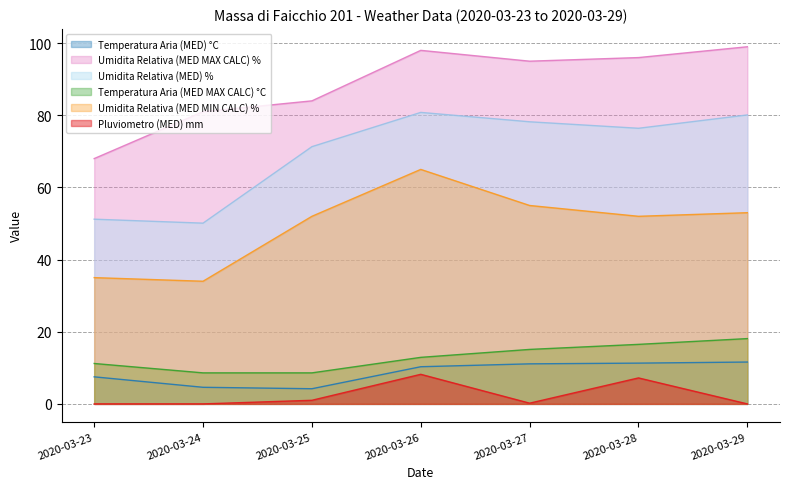

Reading right to left, list all the values displayed in this chart.

Temperatura Aria (MED) °C: 2020-03-29=11.6	2020-03-28=11.3	2020-03-27=11.1	2020-03-26=10.3	2020-03-25=4.2	2020-03-24=4.6	2020-03-23=7.5
Umidita Relativa (MED MAX CALC) %: 2020-03-29=99.0	2020-03-28=96.0	2020-03-27=95.0	2020-03-26=98.0	2020-03-25=84.0	2020-03-24=81.0	2020-03-23=68.0
Umidita Relativa (MED) %: 2020-03-29=80.1	2020-03-28=76.4	2020-03-27=78.2	2020-03-26=80.8	2020-03-25=71.3	2020-03-24=50.1	2020-03-23=51.2
Temperatura Aria (MED MAX CALC) °C: 2020-03-29=18.1	2020-03-28=16.5	2020-03-27=15.1	2020-03-26=12.9	2020-03-25=8.6	2020-03-24=8.6	2020-03-23=11.2
Umidita Relativa (MED MIN CALC) %: 2020-03-29=53.0	2020-03-28=52.0	2020-03-27=55.0	2020-03-26=65.0	2020-03-25=52.0	2020-03-24=34.0	2020-03-23=35.0
Pluviometro (MED) mm: 2020-03-29=0.0	2020-03-28=7.2	2020-03-27=0.2	2020-03-26=8.2	2020-03-25=1.0	2020-03-24=0.0	2020-03-23=0.0